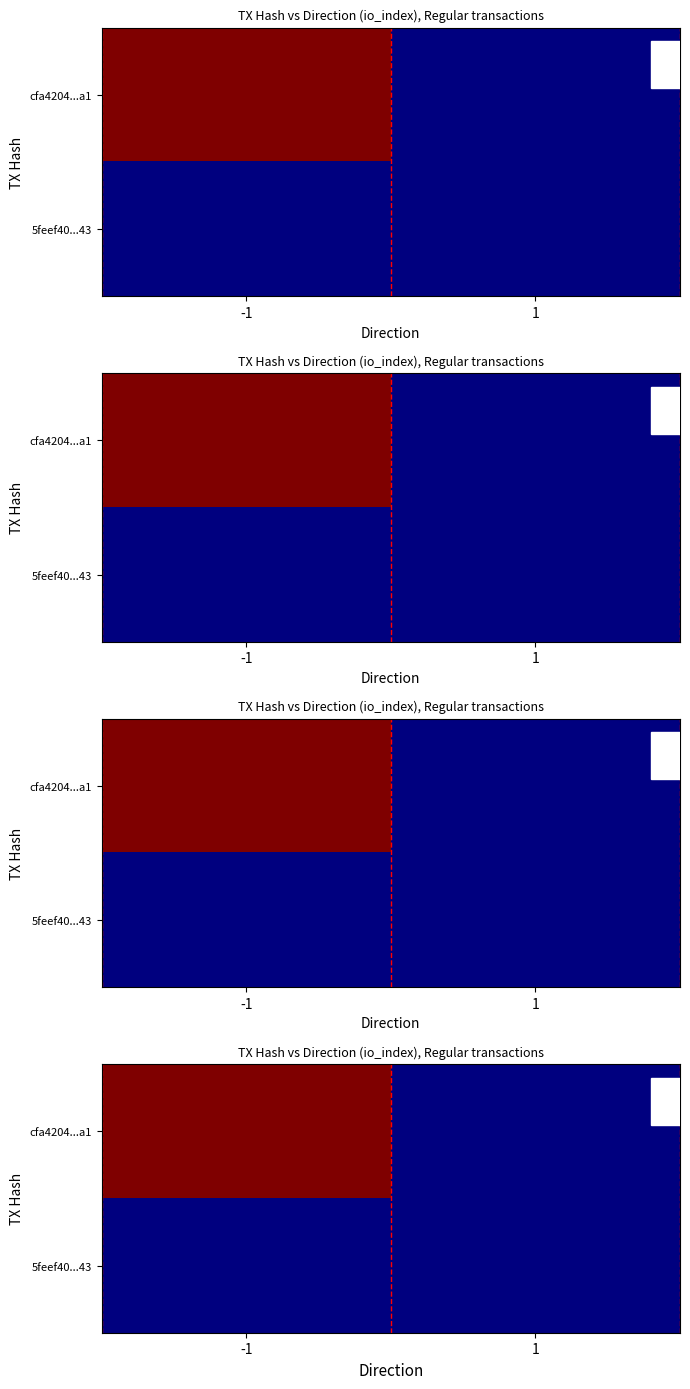

Read the cfa4204...a1 value at -1.

1